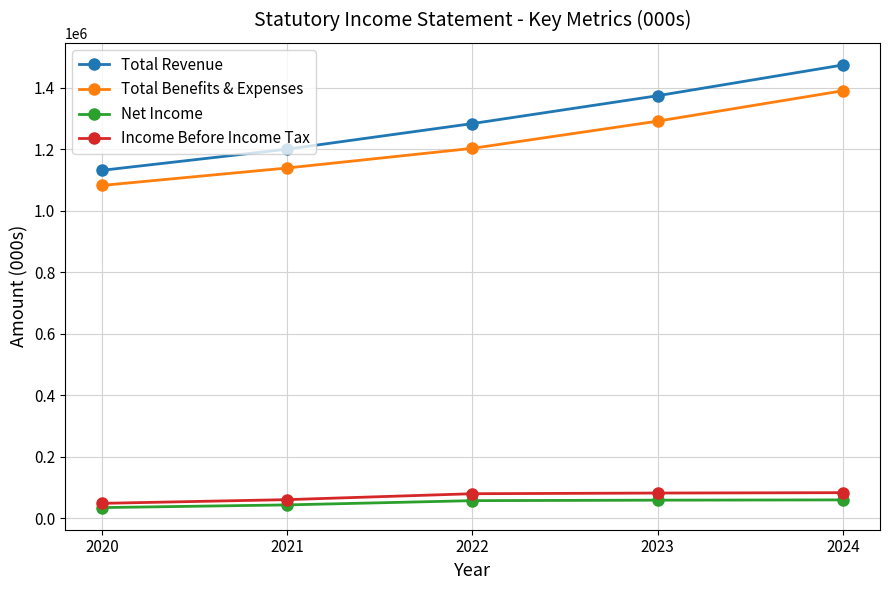

What is the sum of all Total Benefits & Expenses values?

6104285